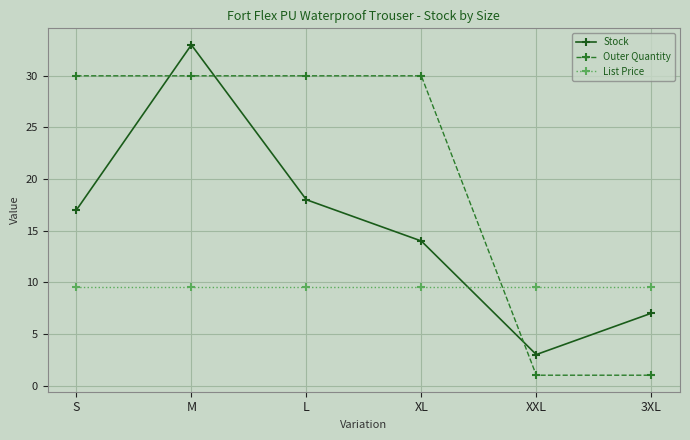

Is it true that Outer Quantity equals 51.6 at XL?

False